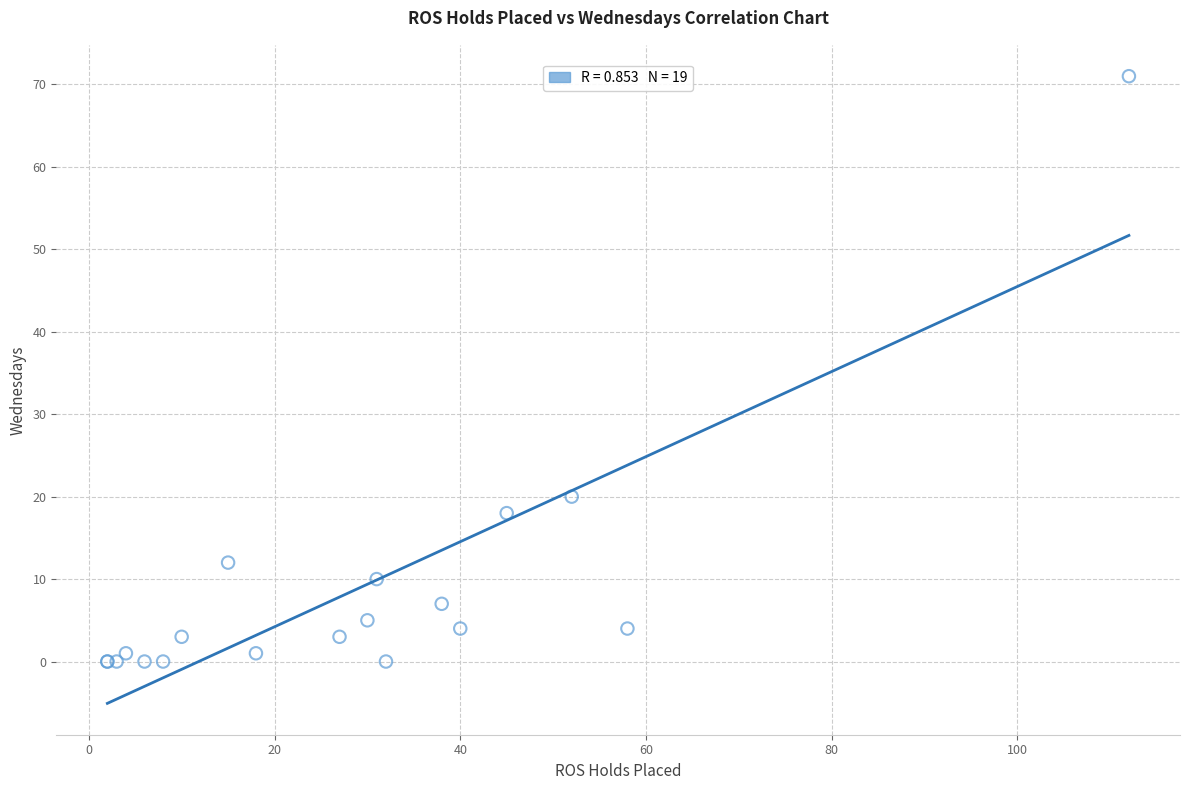

What Y value in the scatter plot is closest to 35?

20